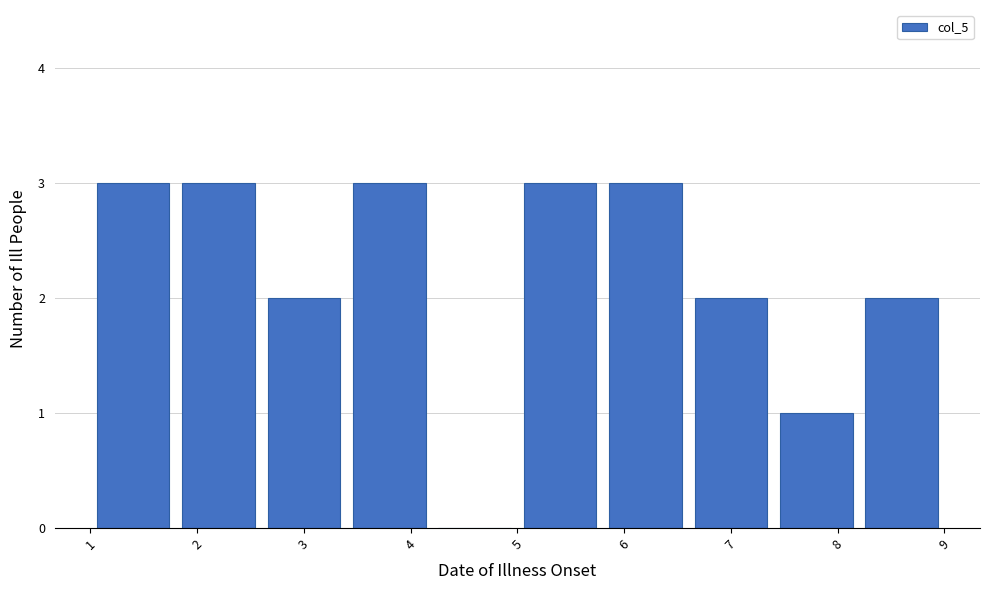

Reading left to right, list every bar in this chart as the range it spans on the x-axis followed by its height. The values are not printed on the chart, so give them approximately, as read against the axis.

1.0 to 1.8: 3
1.8 to 2.6: 3
2.6 to 3.4: 2
3.4 to 4.2: 3
4.2 to 5.0: 0
5.0 to 5.8: 3
5.8 to 6.6: 3
6.6 to 7.4: 2
7.4 to 8.2: 1
8.2 to 9.0: 2